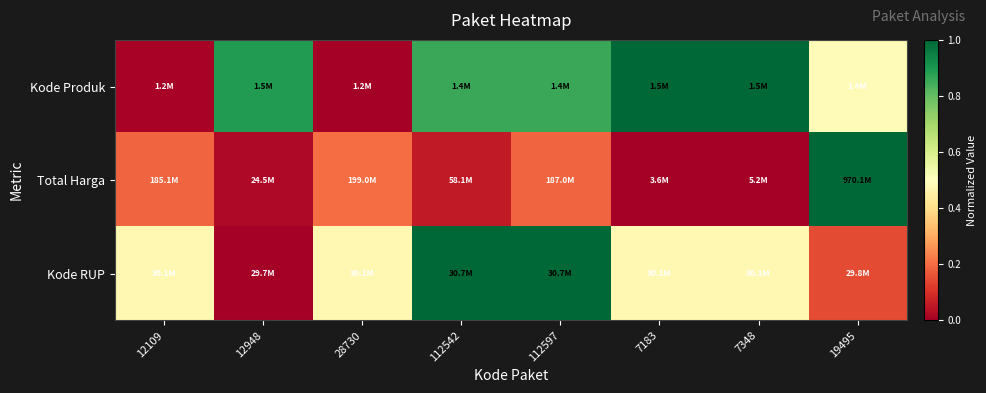

How many data points does each series have?

8